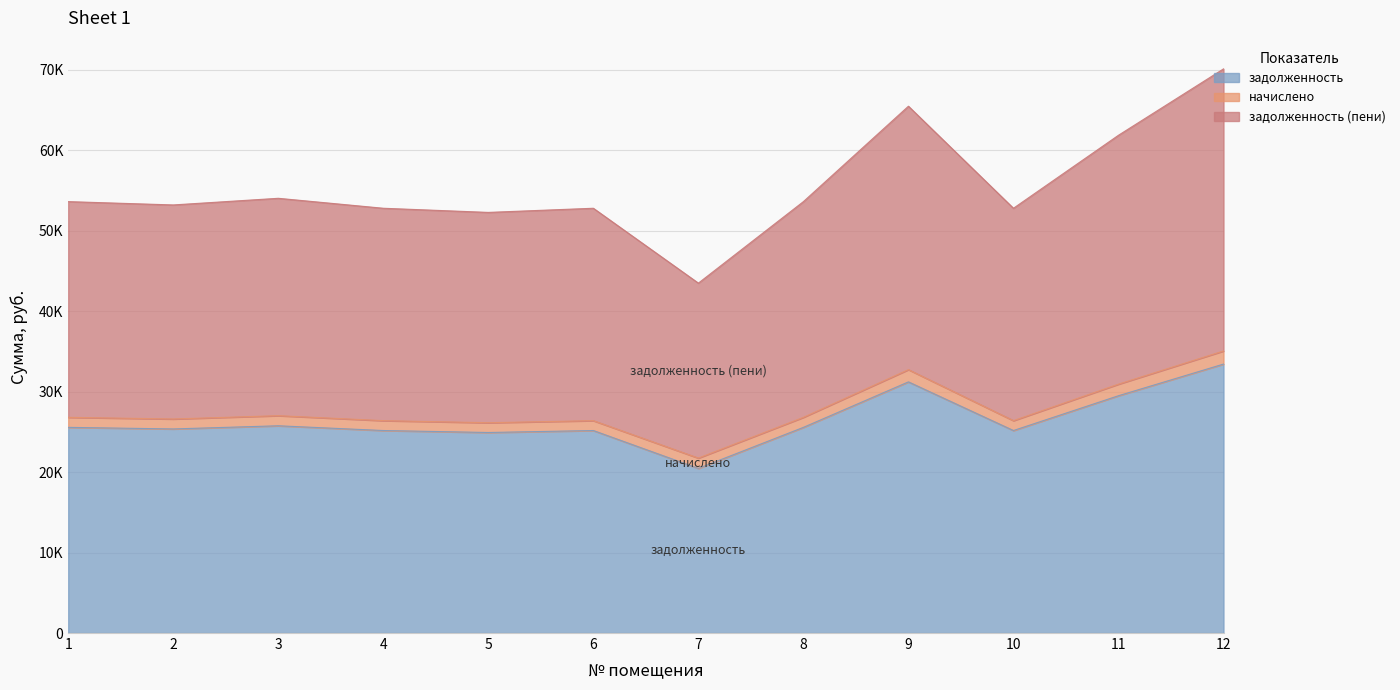

Does the chart display data point markers on the line(s)?

No